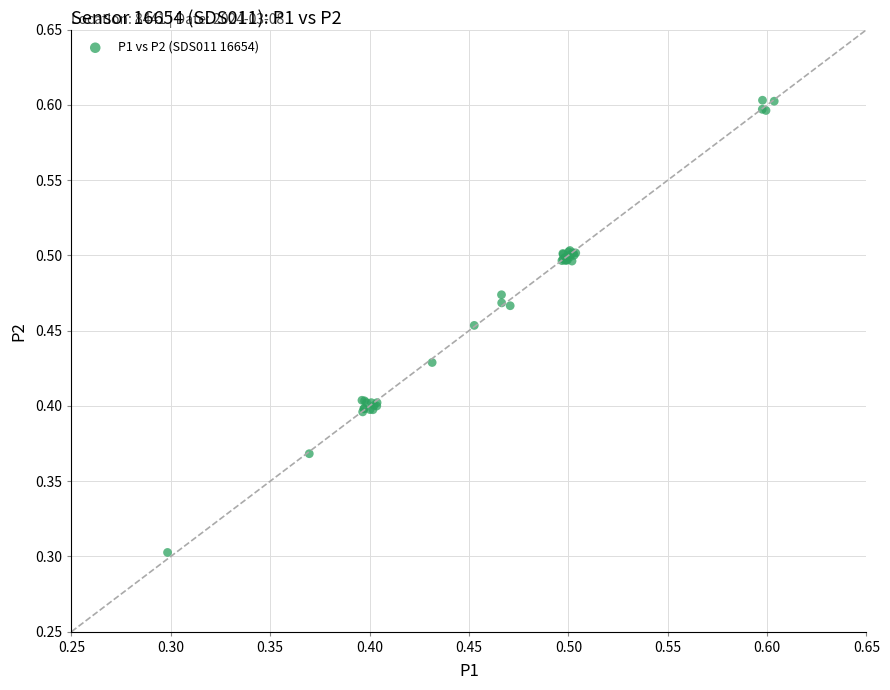

What Y value in the scatter plot is closest to 0?

0.3